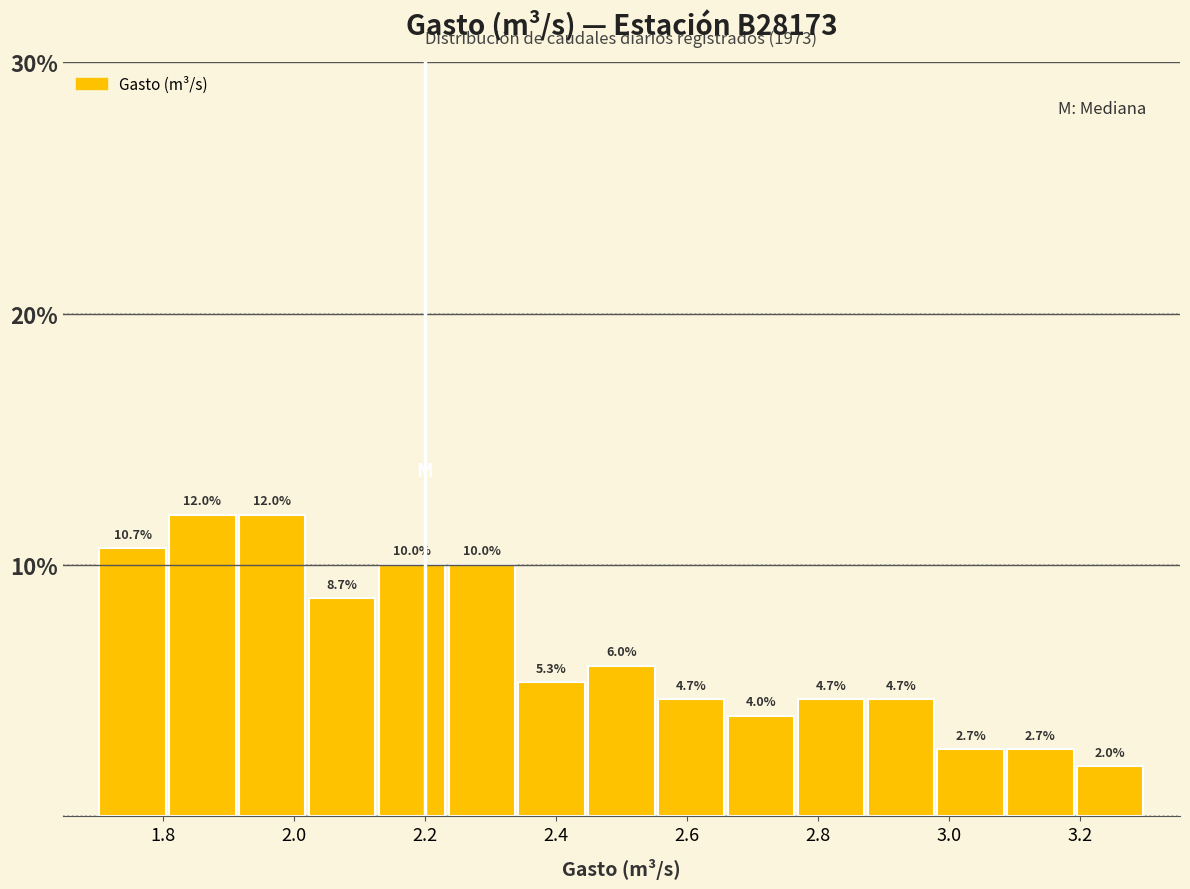

What is the height of the bar covering 2.12 to 2.24 on the x-axis? The bar edges are not printed on the chart, so give them approximately, as read against the axis.

10.0